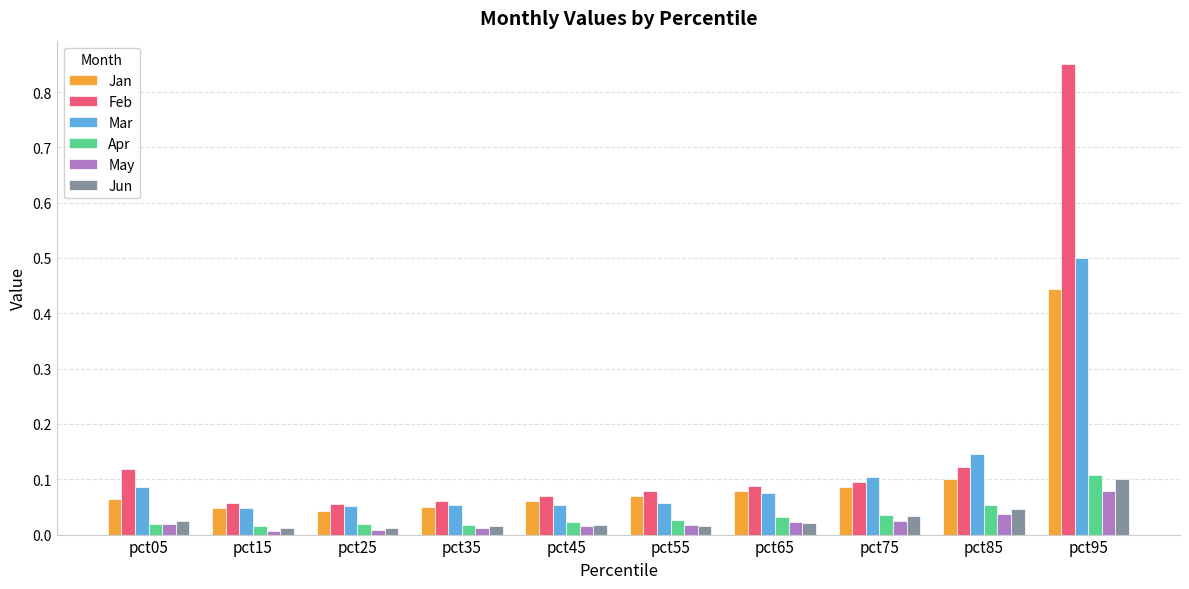

The value of Jan at pct05 is 0.0. True or false?

False